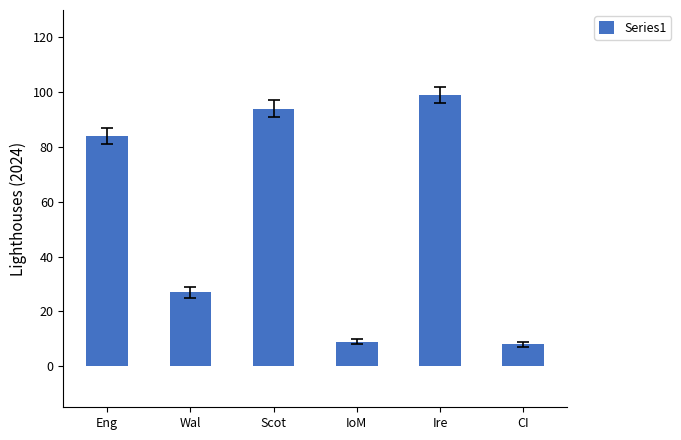

What is the difference between the second highest and minimum values?

86